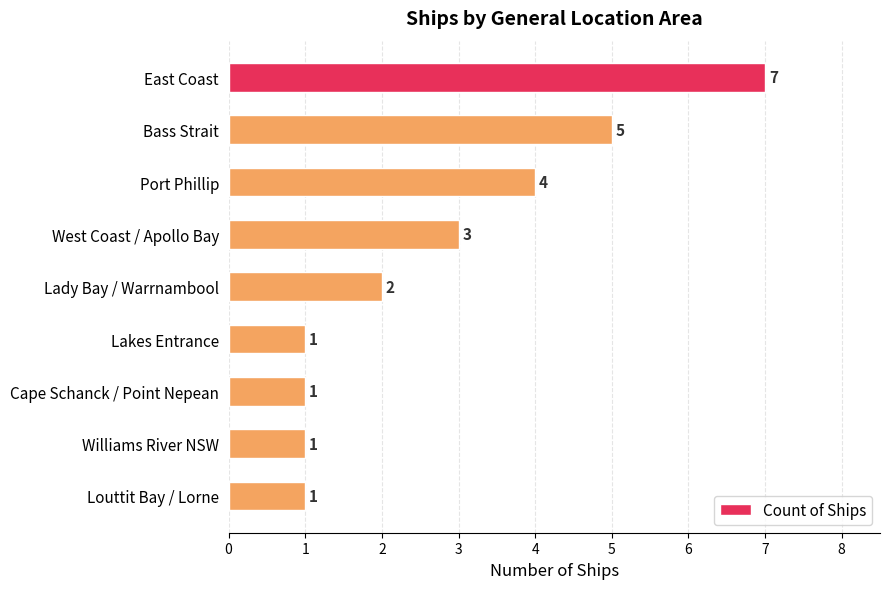

Does the chart contain stacked bars?

No